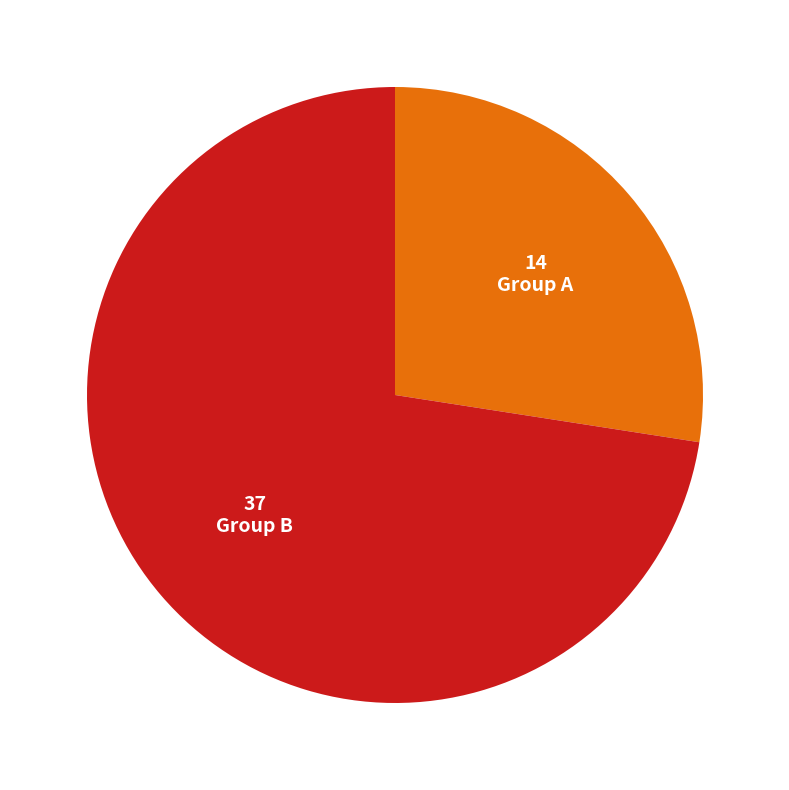

Is there any slice that represents more than half of the pie?

Yes